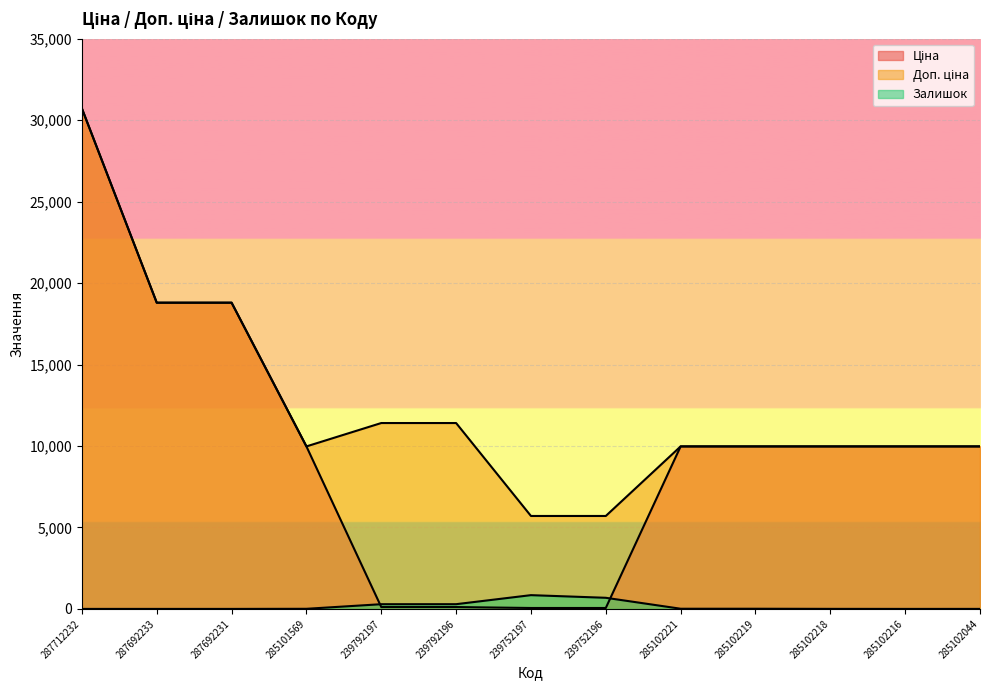

At which category does Доп. ціна reach its first local valley?

285101569